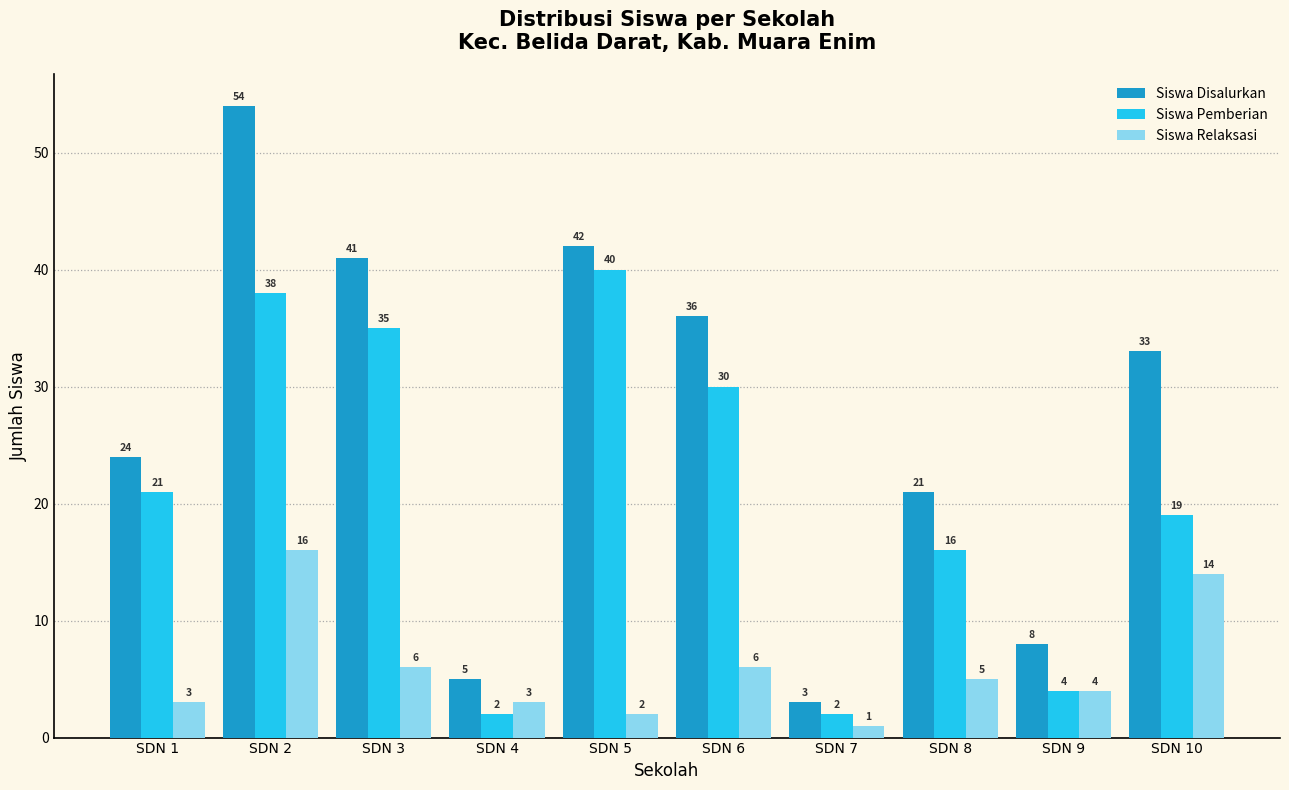

List the series in order of their overall mean, lowest first.

Siswa Relaksasi, Siswa Pemberian, Siswa Disalurkan